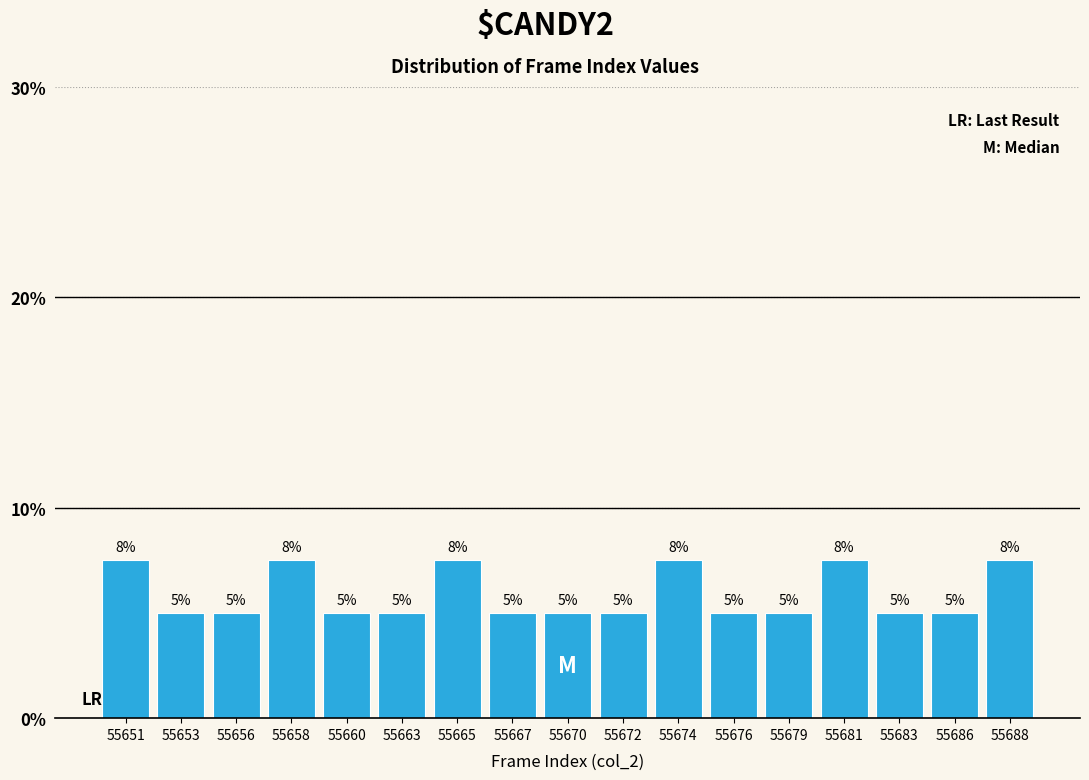

What is the sum of the values at 55653 and 55683?

10.0